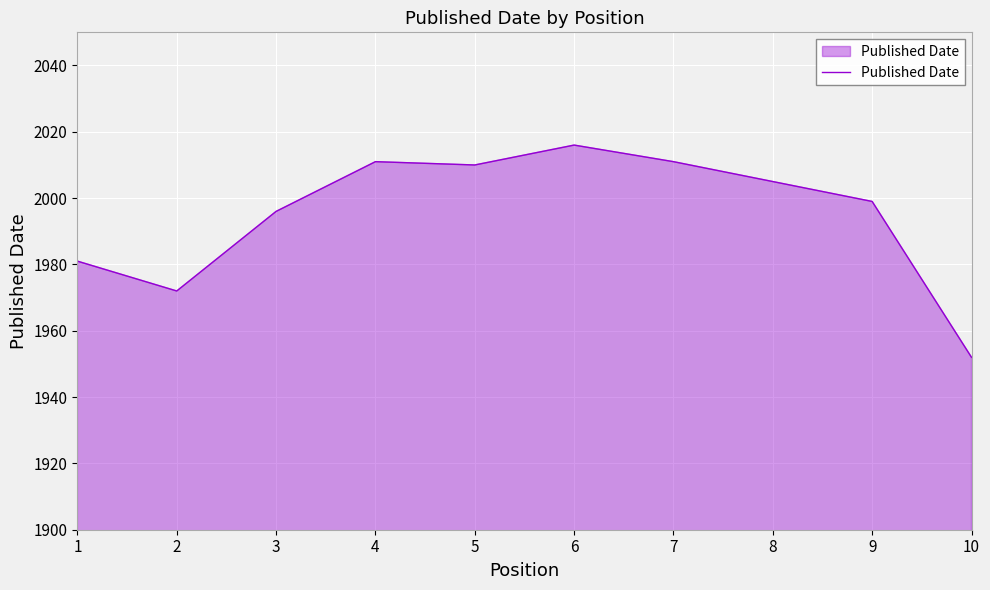

The value at 5 is 830. True or false?

False